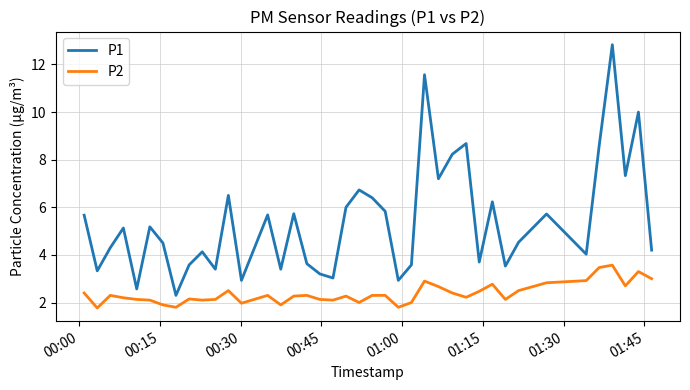

What is the highest value of the P2 series?

3.6